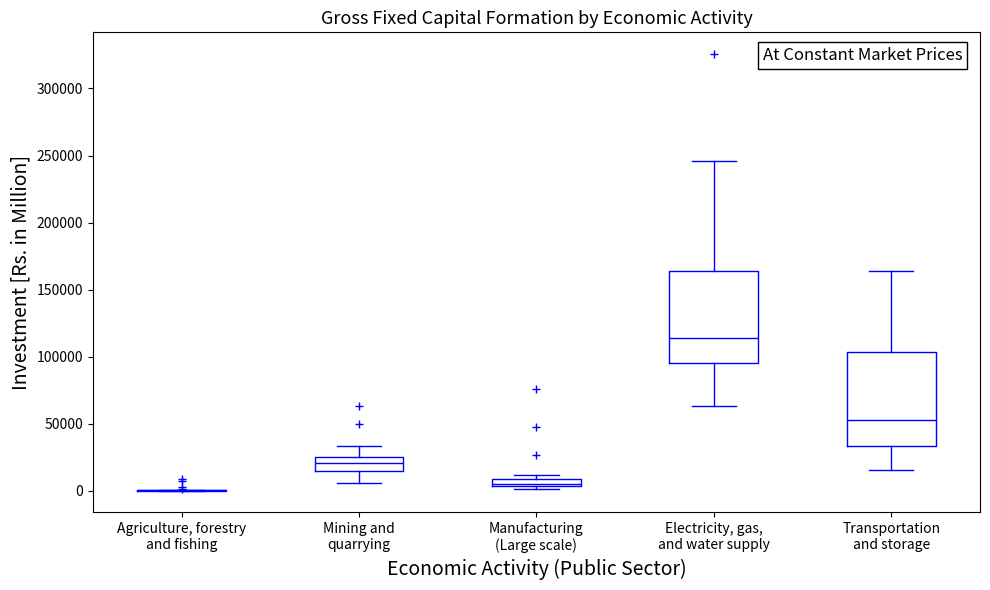

Where is the upper edge of the box for Transportation and storage on the y-axis? The values are not printed on the chart, so give them approximately, as read against the axis.

105000